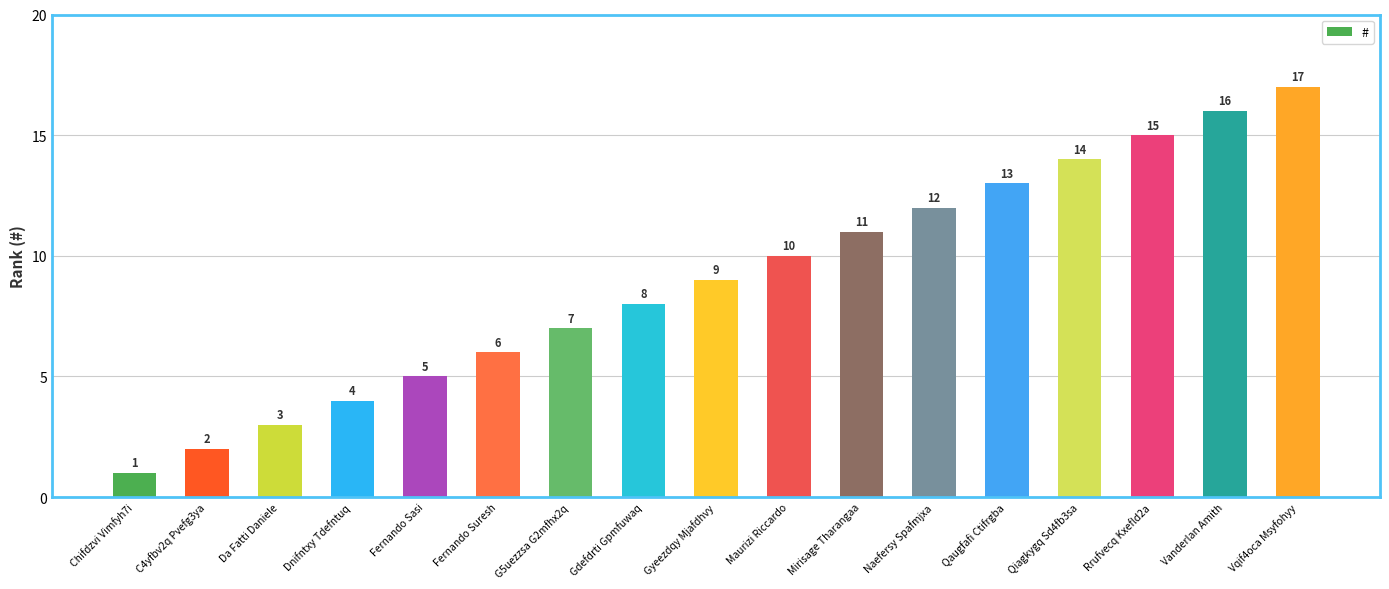

What is the difference between the maximum and second lowest values?

15